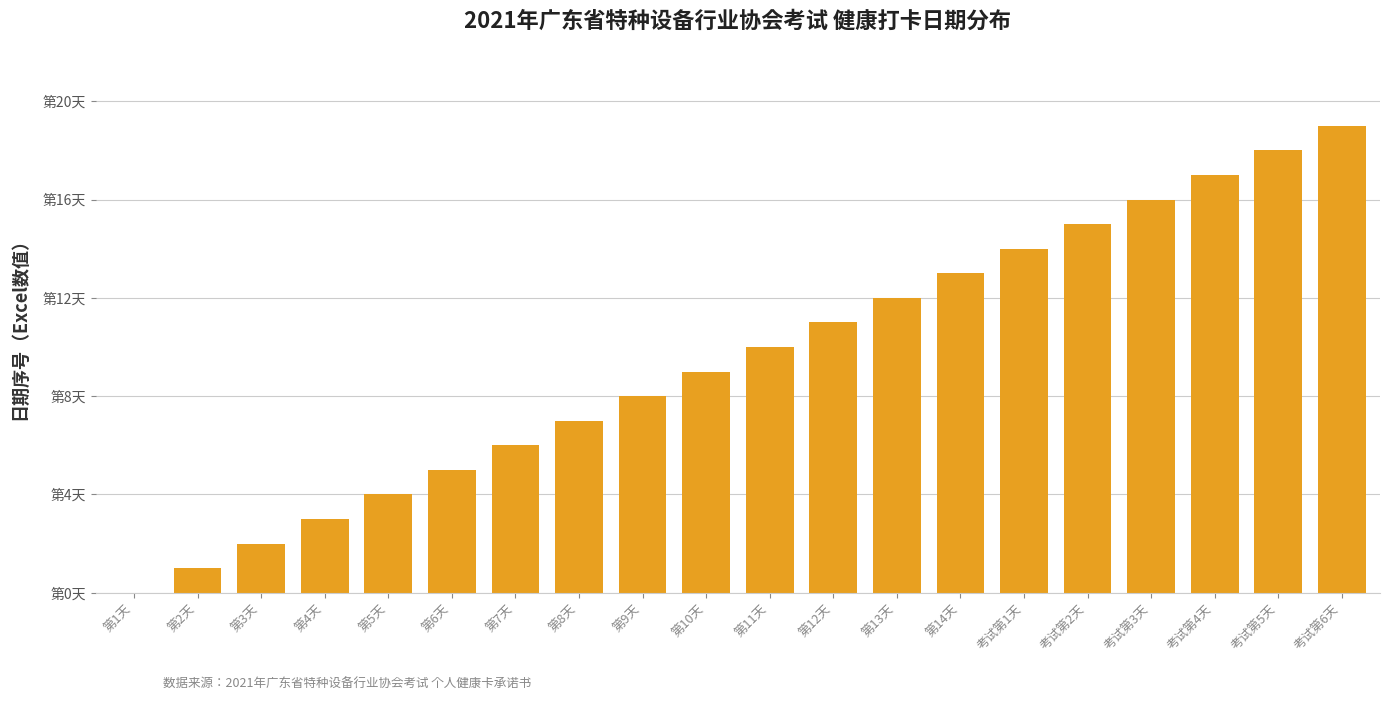

Are the bars horizontal?

No